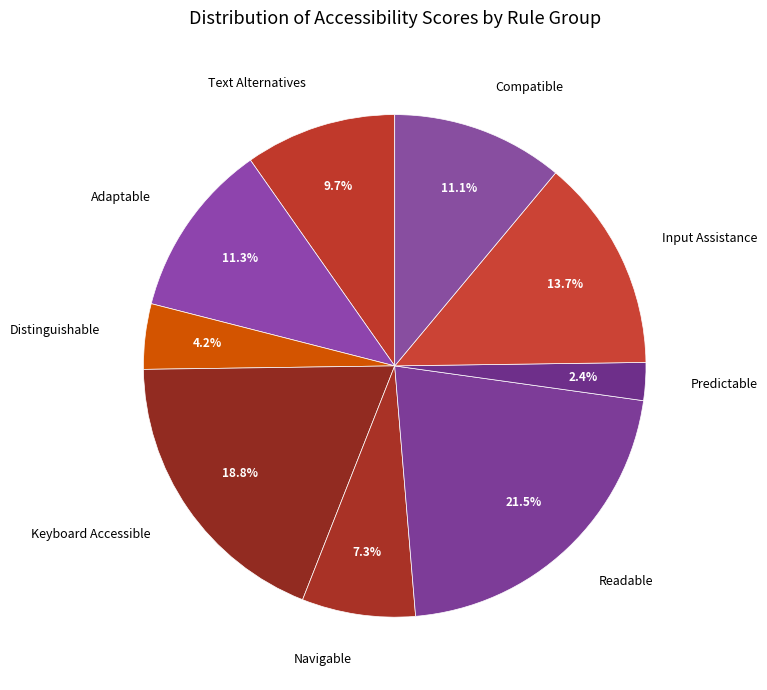

Does any single category account for the majority?

No